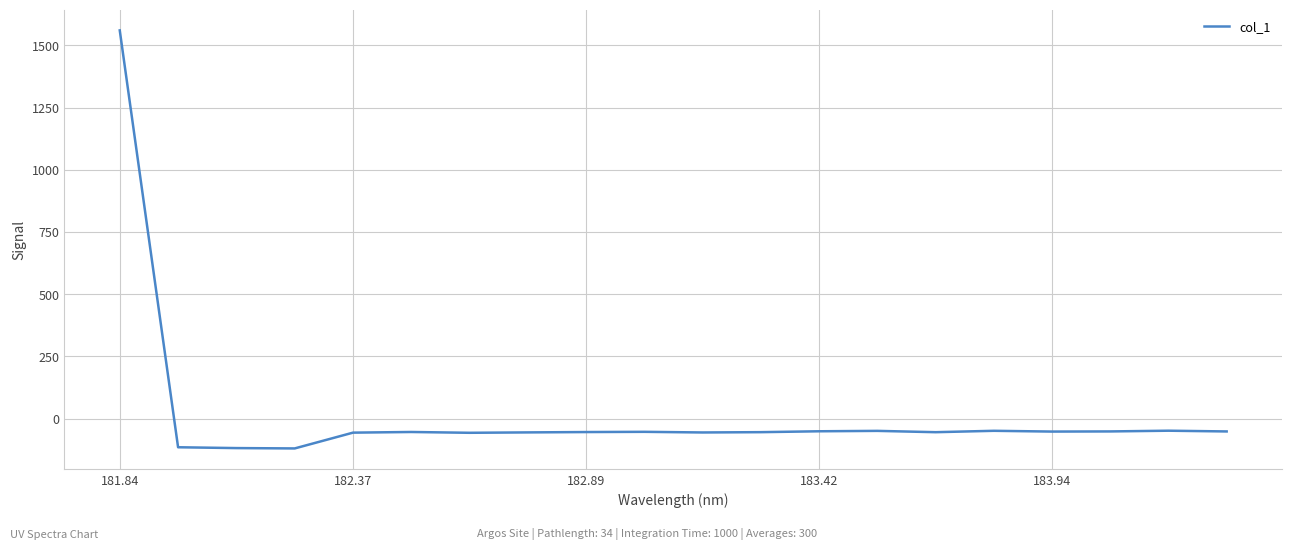

What is the minimum value shown in the chart?

-119.6